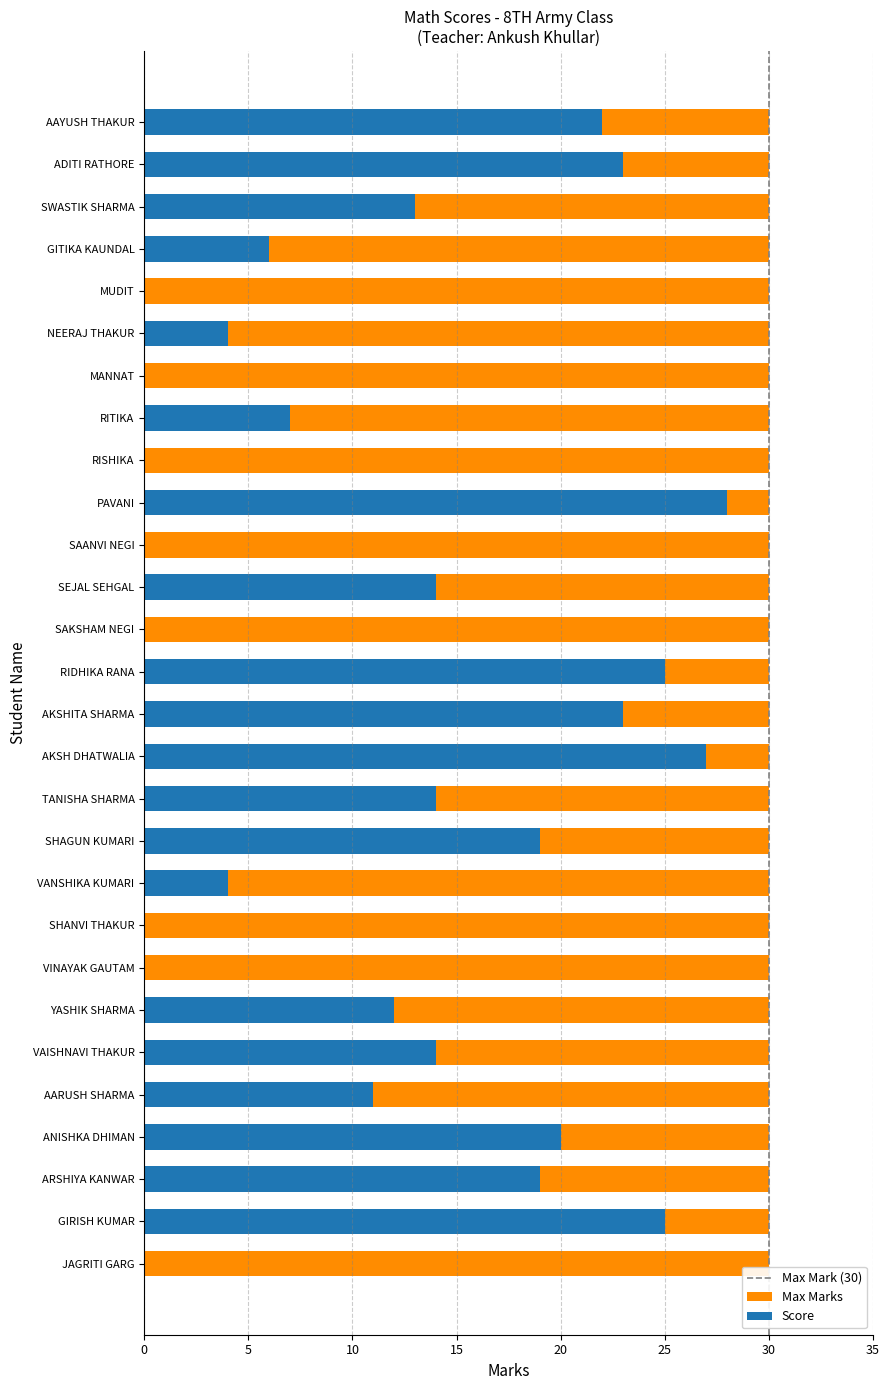

List the labels in order of value, largest first.

PAVANI, AKSH DHATWALIA, GIRISH KUMAR, RIDHIKA RANA, AKSHITA SHARMA, ADITI RATHORE, AAYUSH THAKUR, ANISHKA DHIMAN, ARSHIYA KANWAR, SHAGUN KUMARI, VAISHNAVI THAKUR, TANISHA SHARMA, SEJAL SEHGAL, SWASTIK SHARMA, YASHIK SHARMA, AARUSH SHARMA, RITIKA, GITIKA KAUNDAL, VANSHIKA KUMARI, NEERAJ THAKUR, JAGRITI GARG, VINAYAK GAUTAM, SHANVI THAKUR, SAKSHAM NEGI, SAANVI NEGI, RISHIKA, MANNAT, MUDIT